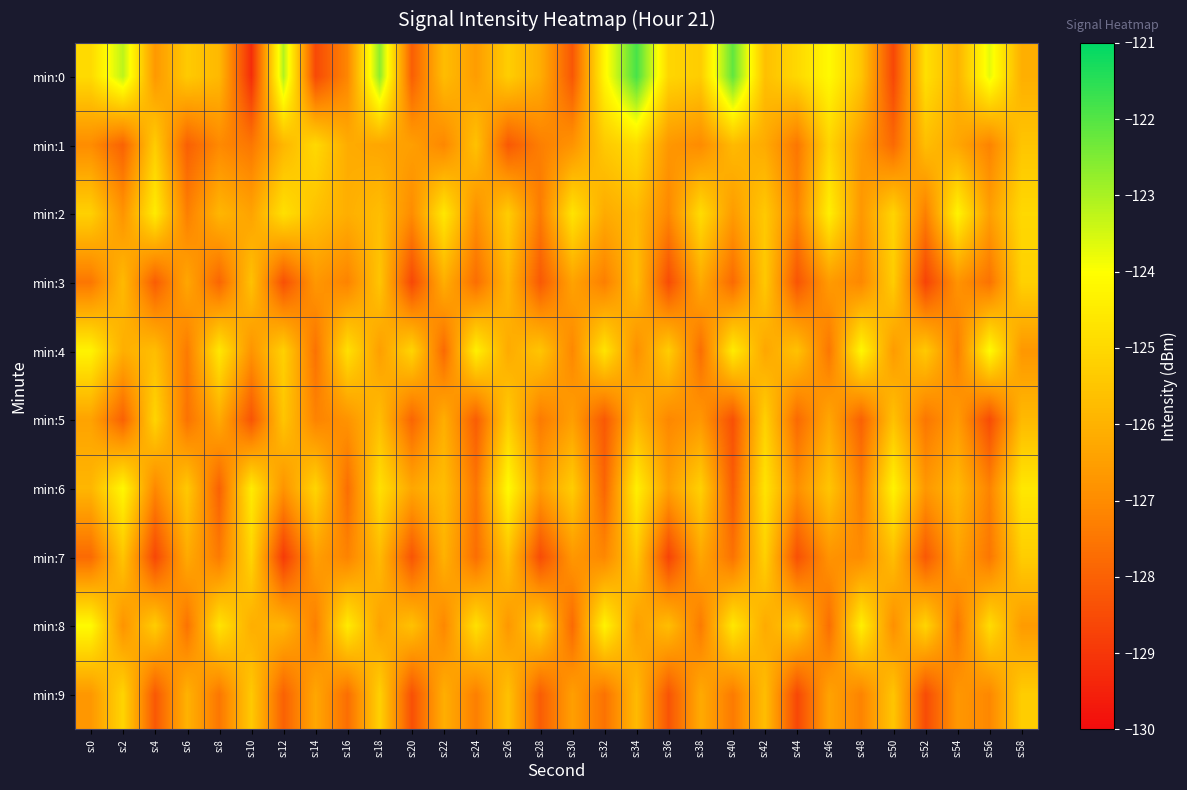

Reading left to right, extract all data points from this chart.

min:0: s:0=-125.0	s:2=-123.2	s:4=-126.7	s:6=-125.4	s:8=-125.8	s:10=-129.2	s:12=-123.1	s:14=-128.6	s:16=-127.1	s:18=-122.7	s:20=-128.1	s:22=-125.7	s:24=-126.6	s:26=-125.3	s:28=-126.1	s:30=-128.2	s:32=-124.2	s:34=-121.8	s:36=-125.1	s:38=-125.3	s:40=-122.2	s:42=-125.6	s:44=-125.0	s:46=-124.1	s:48=-125.5	s:50=-128.6	s:52=-124.8	s:54=-126.0	s:56=-123.7	s:58=-126.1
min:1: s:0=-127.0	s:2=-128.0	s:4=-125.3	s:6=-128.0	s:8=-127.1	s:10=-127.5	s:12=-125.9	s:14=-125.0	s:16=-126.2	s:18=-126.3	s:20=-126.5	s:22=-127.1	s:24=-125.6	s:26=-128.2	s:28=-127.3	s:30=-126.8	s:32=-125.4	s:34=-124.9	s:36=-126.7	s:38=-127.0	s:40=-125.8	s:42=-126.2	s:44=-127.5	s:46=-125.1	s:48=-126.6	s:50=-127.8	s:52=-125.7	s:54=-126.3	s:56=-127.2	s:58=-125.5
min:2: s:0=-125.2	s:2=-126.8	s:4=-124.5	s:6=-127.3	s:8=-125.9	s:10=-126.4	s:12=-124.8	s:14=-125.6	s:16=-126.1	s:18=-125.7	s:20=-127.0	s:22=-124.6	s:24=-126.9	s:26=-125.3	s:28=-127.4	s:30=-124.7	s:32=-126.2	s:34=-125.8	s:36=-127.1	s:38=-124.9	s:40=-126.6	s:42=-125.4	s:44=-127.2	s:46=-124.4	s:48=-126.7	s:50=-125.1	s:52=-127.3	s:54=-124.3	s:56=-126.5	s:58=-125.0
min:3: s:0=-127.5	s:2=-125.8	s:4=-128.1	s:6=-126.3	s:8=-127.9	s:10=-125.6	s:12=-128.4	s:14=-126.7	s:16=-127.2	s:18=-125.5	s:20=-128.6	s:22=-126.1	s:24=-127.7	s:26=-125.9	s:28=-128.2	s:30=-126.4	s:32=-127.3	s:34=-125.7	s:36=-128.5	s:38=-126.2	s:40=-127.8	s:42=-125.4	s:44=-128.3	s:46=-126.6	s:48=-127.1	s:50=-125.3	s:52=-128.7	s:54=-126.8	s:56=-127.6	s:58=-125.2
min:4: s:0=-124.3	s:2=-126.1	s:4=-125.7	s:6=-127.4	s:8=-124.6	s:10=-126.8	s:12=-125.2	s:14=-127.6	s:16=-124.8	s:18=-126.5	s:20=-125.1	s:22=-127.8	s:24=-124.4	s:26=-126.2	s:28=-125.5	s:30=-127.1	s:32=-124.7	s:34=-126.9	s:36=-125.3	s:38=-127.7	s:40=-124.5	s:42=-126.3	s:44=-125.6	s:46=-127.5	s:48=-124.2	s:50=-126.6	s:52=-125.4	s:54=-127.3	s:56=-124.1	s:58=-126.7
min:5: s:0=-126.4	s:2=-128.0	s:4=-125.1	s:6=-127.6	s:8=-126.2	s:10=-128.3	s:12=-125.5	s:14=-127.2	s:16=-126.8	s:18=-125.7	s:20=-127.9	s:22=-126.1	s:24=-128.1	s:26=-125.3	s:28=-127.4	s:30=-126.5	s:32=-128.2	s:34=-125.9	s:36=-127.1	s:38=-126.7	s:40=-128.4	s:42=-125.2	s:44=-127.8	s:46=-126.3	s:48=-128.0	s:50=-125.6	s:52=-127.5	s:54=-126.6	s:56=-128.5	s:58=-125.8
min:6: s:0=-125.9	s:2=-124.2	s:4=-127.1	s:6=-125.4	s:8=-128.0	s:10=-124.5	s:12=-126.8	s:14=-125.1	s:16=-127.7	s:18=-124.8	s:20=-126.3	s:22=-125.7	s:24=-127.5	s:26=-124.1	s:28=-126.6	s:30=-125.3	s:32=-127.9	s:34=-124.4	s:36=-126.5	s:38=-125.2	s:40=-128.1	s:42=-124.7	s:44=-126.9	s:46=-125.5	s:48=-127.3	s:50=-124.3	s:52=-126.7	s:54=-125.8	s:56=-127.2	s:58=-124.6
min:7: s:0=-127.8	s:2=-125.5	s:4=-128.6	s:6=-126.2	s:8=-127.4	s:10=-125.1	s:12=-128.9	s:14=-126.5	s:16=-127.2	s:18=-125.8	s:20=-128.3	s:22=-126.0	s:24=-127.7	s:26=-125.6	s:28=-128.5	s:30=-126.7	s:32=-127.1	s:34=-125.4	s:36=-128.7	s:38=-126.3	s:40=-127.6	s:42=-125.2	s:44=-128.4	s:46=-126.8	s:48=-127.0	s:50=-125.7	s:52=-128.2	s:54=-126.4	s:56=-127.5	s:58=-125.3
min:8: s:0=-124.1	s:2=-126.8	s:4=-125.3	s:6=-127.6	s:8=-124.7	s:10=-126.1	s:12=-125.9	s:14=-127.3	s:16=-124.5	s:18=-126.4	s:20=-125.6	s:22=-127.1	s:24=-124.8	s:26=-126.7	s:28=-125.2	s:30=-127.8	s:32=-124.3	s:34=-126.5	s:36=-125.7	s:38=-127.4	s:40=-124.6	s:42=-126.2	s:44=-125.4	s:46=-127.7	s:48=-124.4	s:50=-126.9	s:52=-125.1	s:54=-127.5	s:56=-124.9	s:58=-126.6
min:9: s:0=-126.7	s:2=-125.1	s:4=-128.2	s:6=-126.0	s:8=-127.5	s:10=-125.4	s:12=-128.0	s:14=-126.3	s:16=-127.7	s:18=-125.2	s:20=-128.4	s:22=-126.1	s:24=-127.3	s:26=-125.6	s:28=-128.1	s:30=-126.5	s:32=-127.6	s:34=-125.8	s:36=-128.3	s:38=-126.2	s:40=-127.4	s:42=-125.7	s:44=-128.6	s:46=-126.4	s:48=-127.2	s:50=-125.5	s:52=-128.5	s:54=-126.7	s:56=-127.1	s:58=-125.3